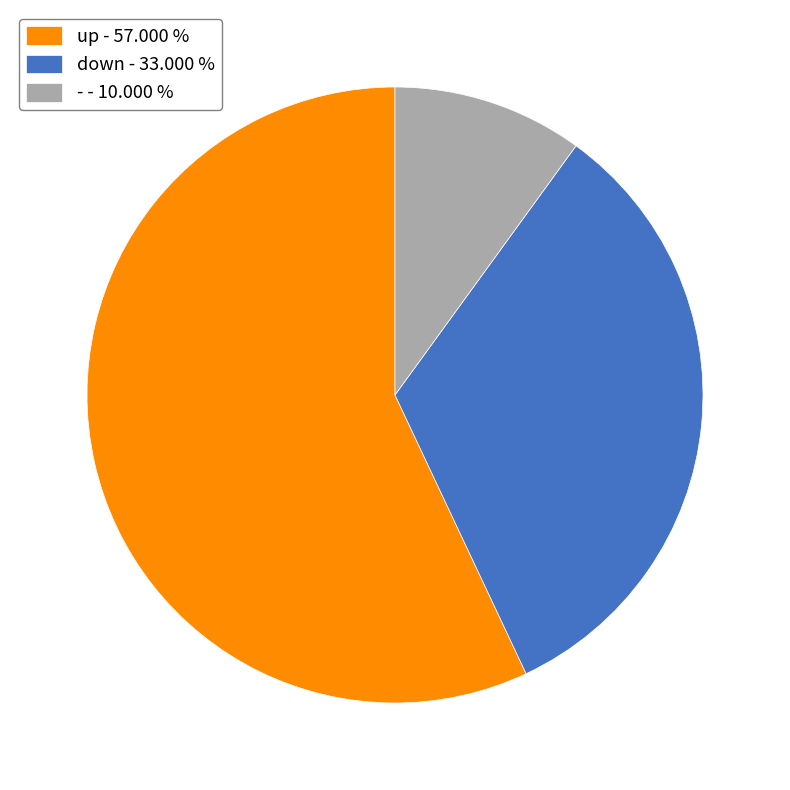

What is the ratio of the value at - to the value at up?

0.2